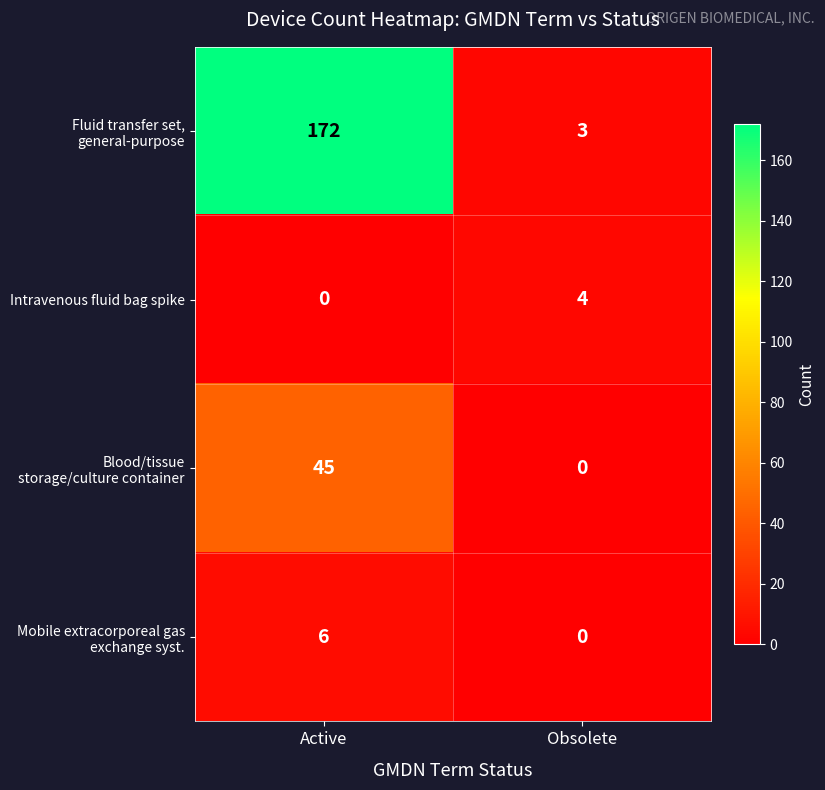

At Active, list the series in order from smallest to largest.

Intravenous fluid bag spike, Mobile extracorporeal gas exchange syst., Blood/tissue storage/culture container, Fluid transfer set, general-purpose